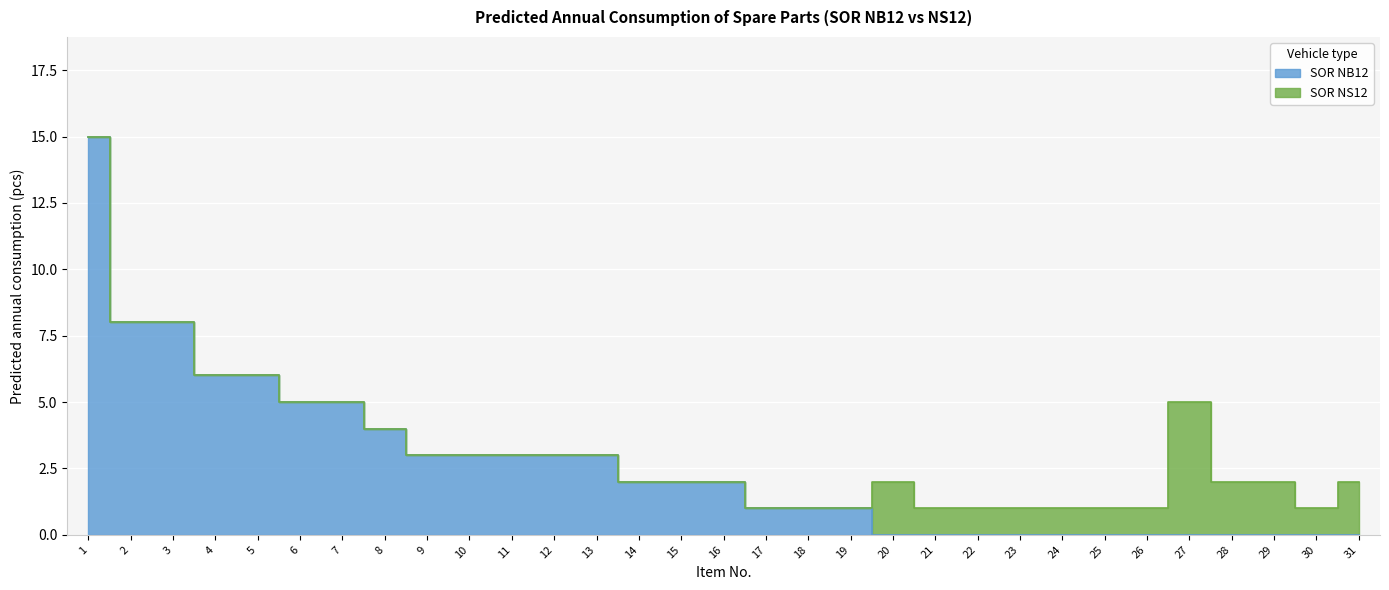

Reading left to right, transcribe all the data shown in this chart.

15	8	8	6	6	5	5	4	3	3	3	3	3	2	2	2	1	1	1	0	0	0	0	0	0	0	0	0	0	0	0